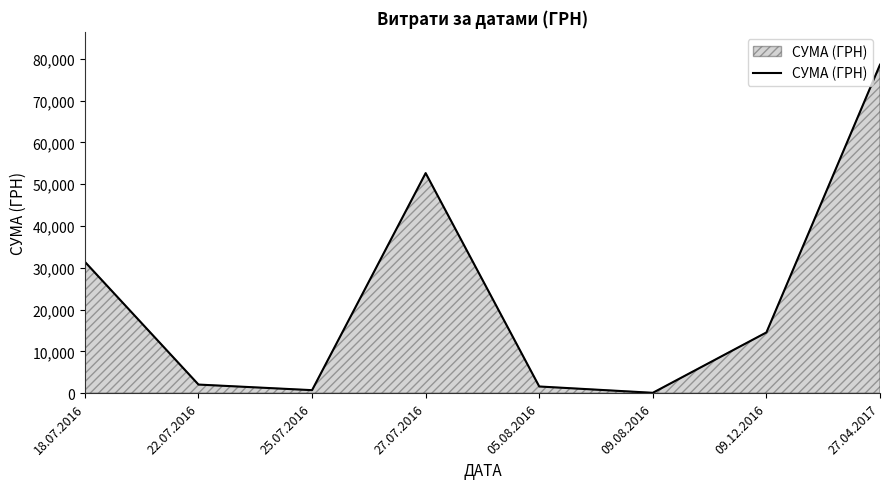

What is the average value?

22708.3